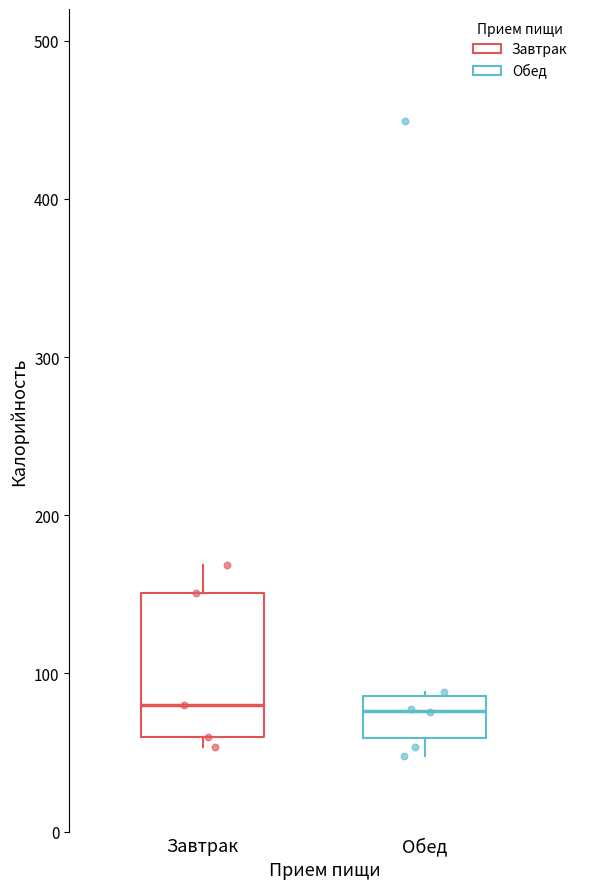

Which box is the tallest, from its lower edge to its upper edge?

Завтрак